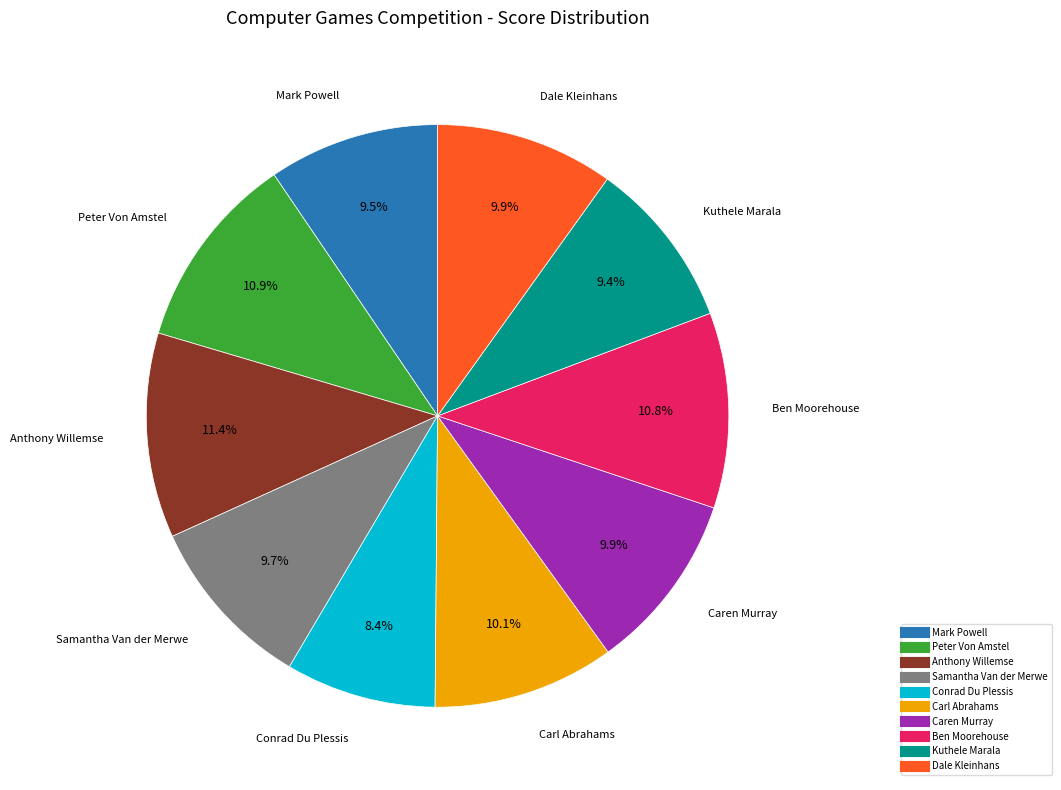

How many slices are in this pie chart?

10